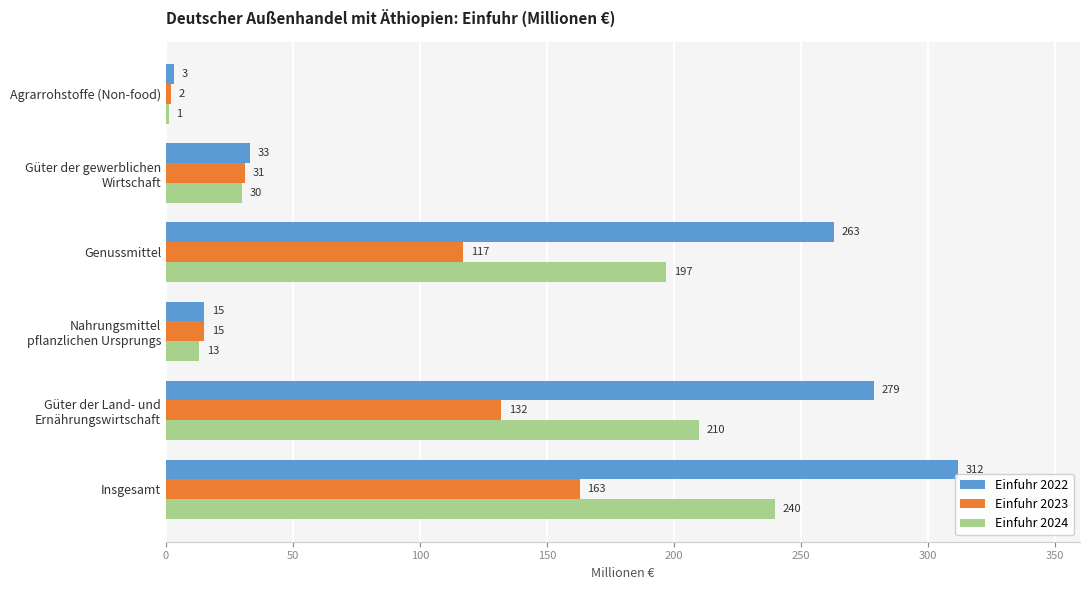

Is it true that Einfuhr 2023 equals 279 at Insgesamt?

False